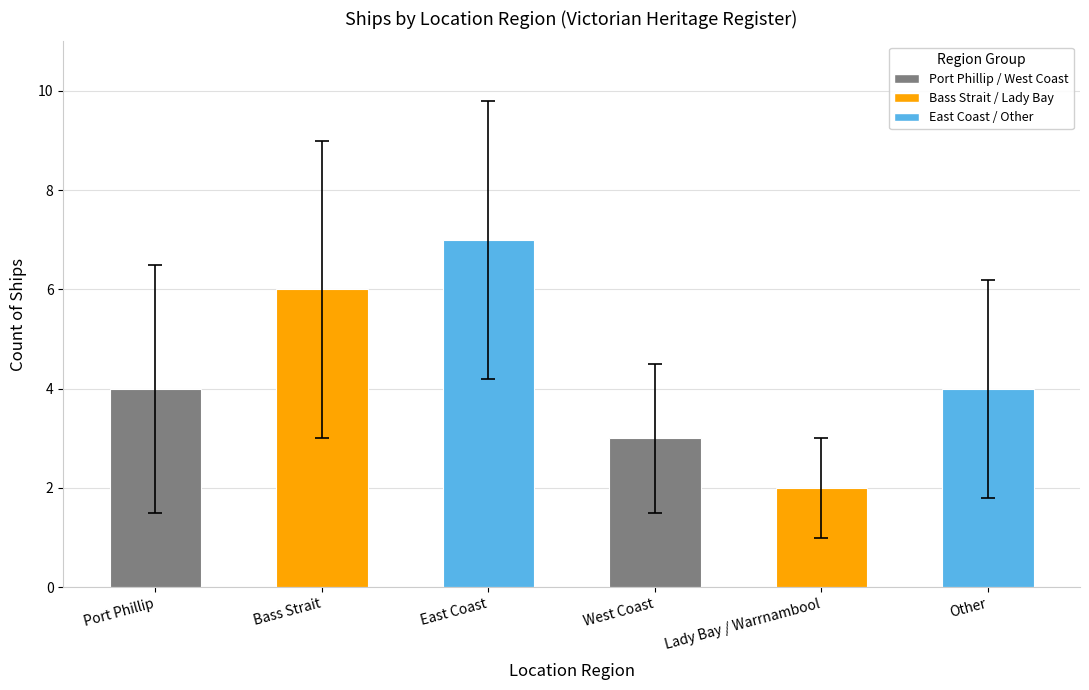

Is it true that the value at Other is 4?

True